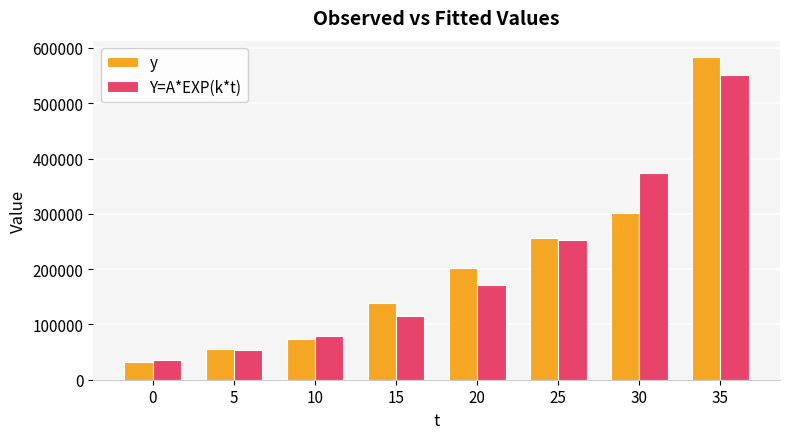

At 30, list the series in order from smallest to largest.

y, Y=A*EXP(k*t)